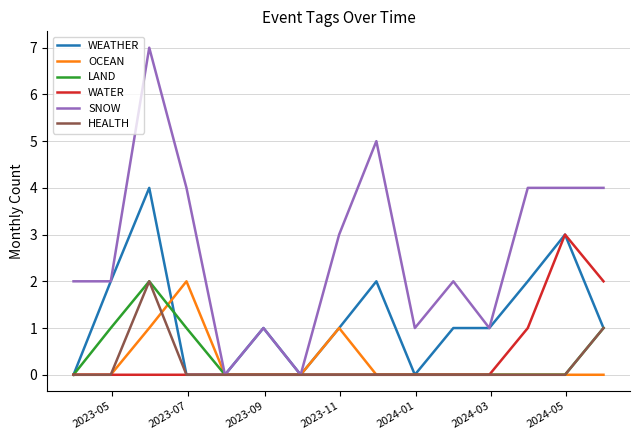

Does the chart have visible grid lines?

Yes